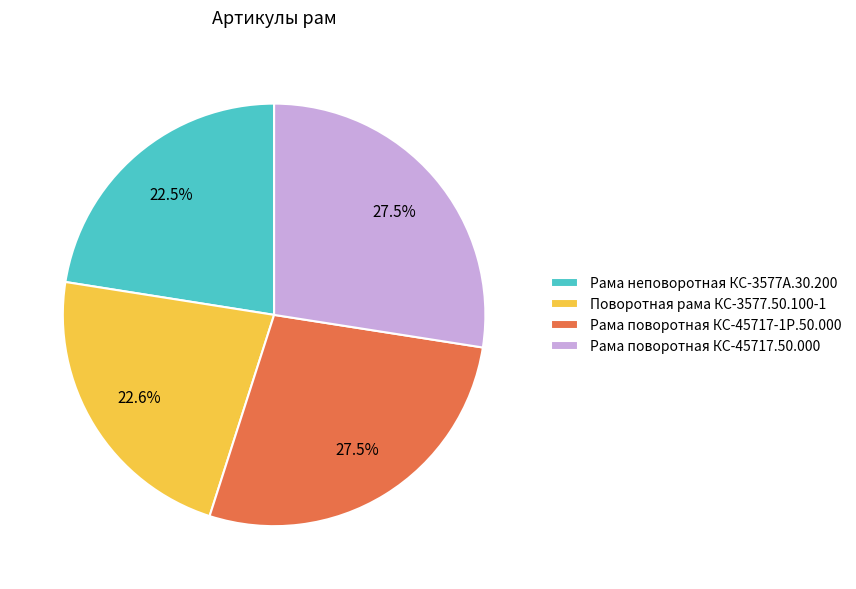

Is there a majority slice in this chart?

No